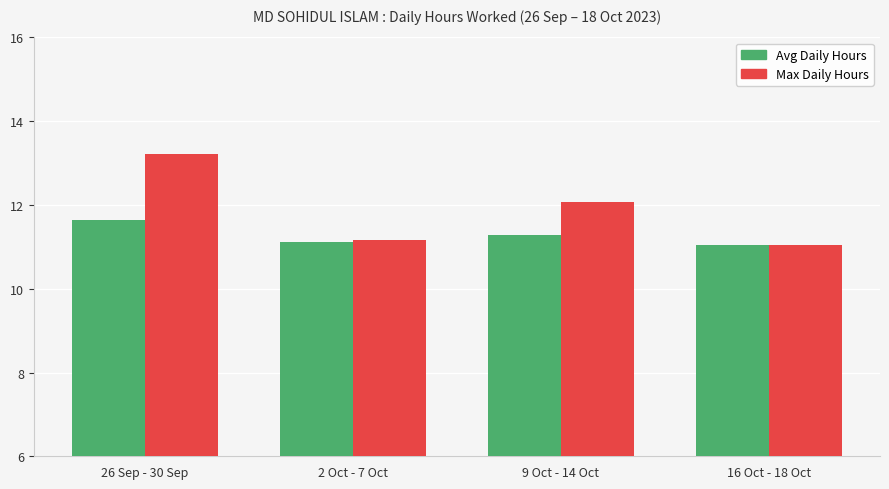

Which series has the largest range (max minus min)?

Max Daily Hours